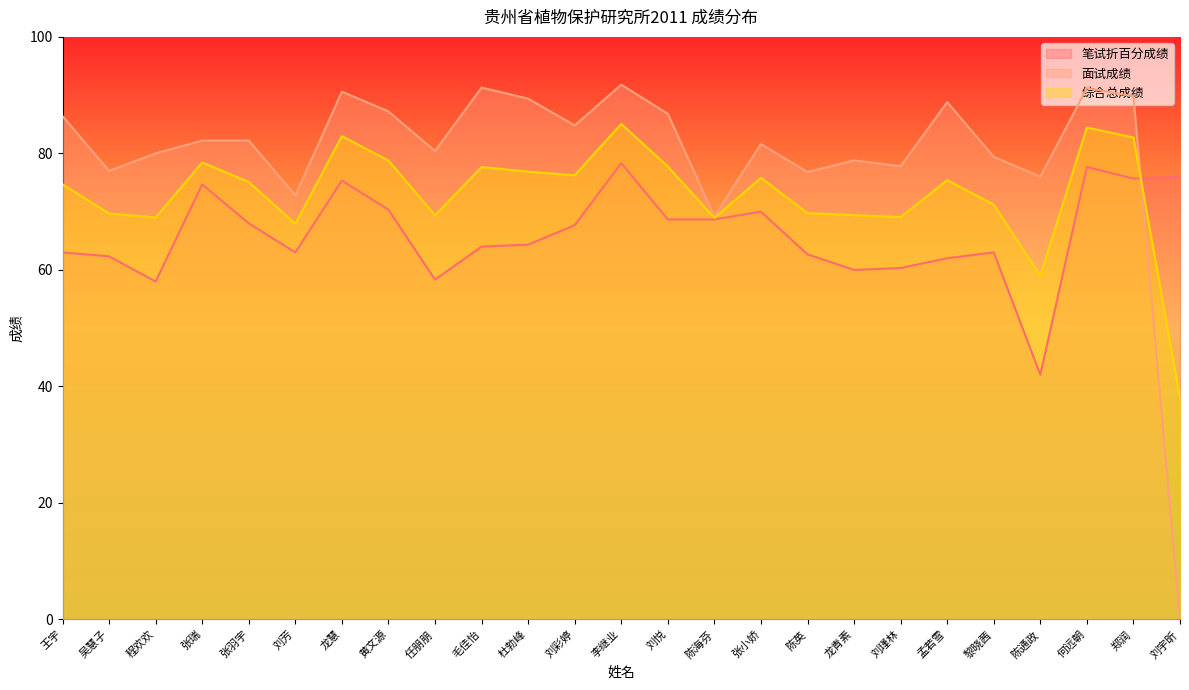

Count the number of categories in the chart.

25